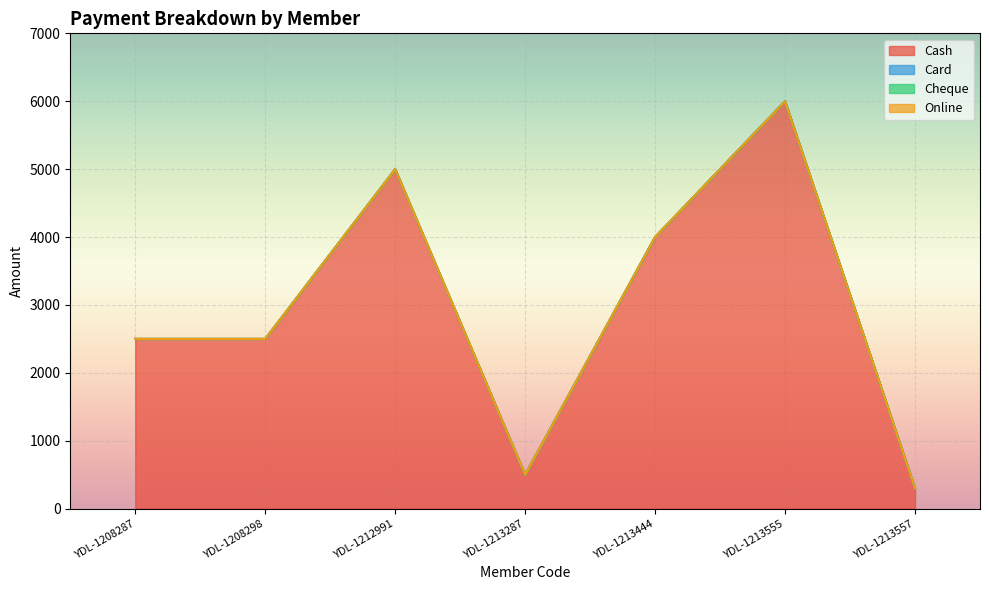

What is the maximum value shown in the chart?

6000